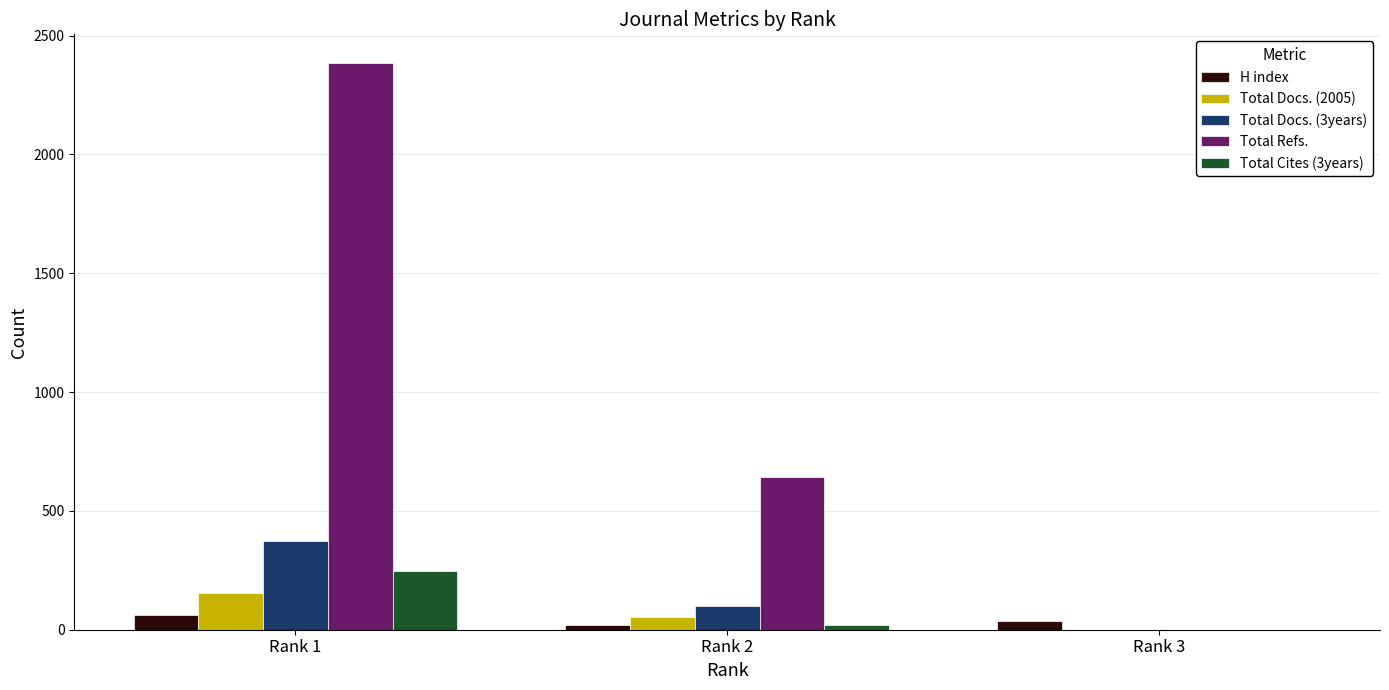

Reading right to left, list all the values displayed in this chart.

H index: 38	20	63
Total Docs. (2005): 0	55	155
Total Docs. (3years): 0	101	372
Total Refs.: 0	641	2386
Total Cites (3years): 0	20	245